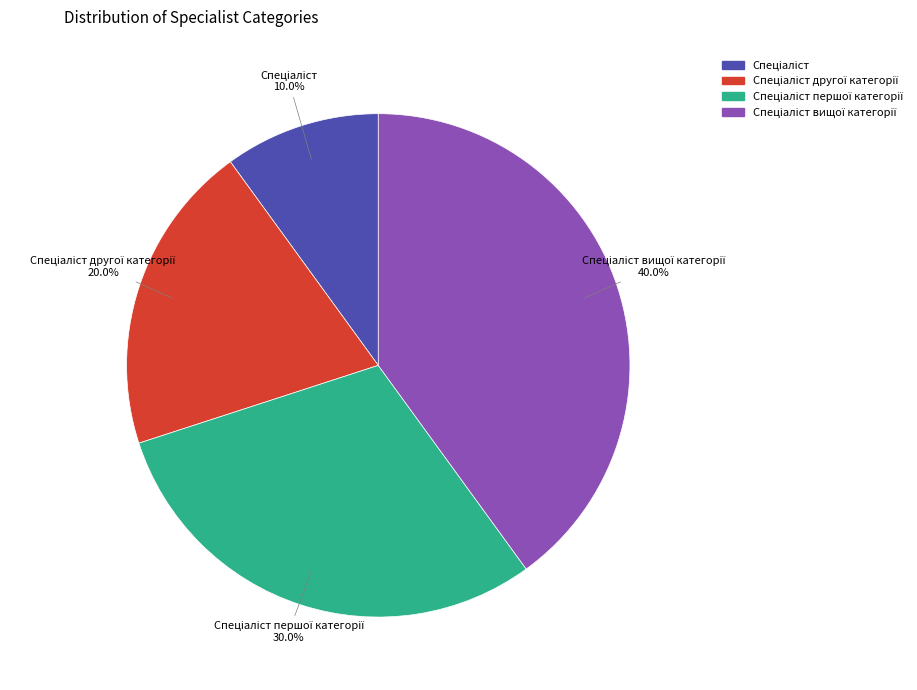

Is there a majority slice in this chart?

No